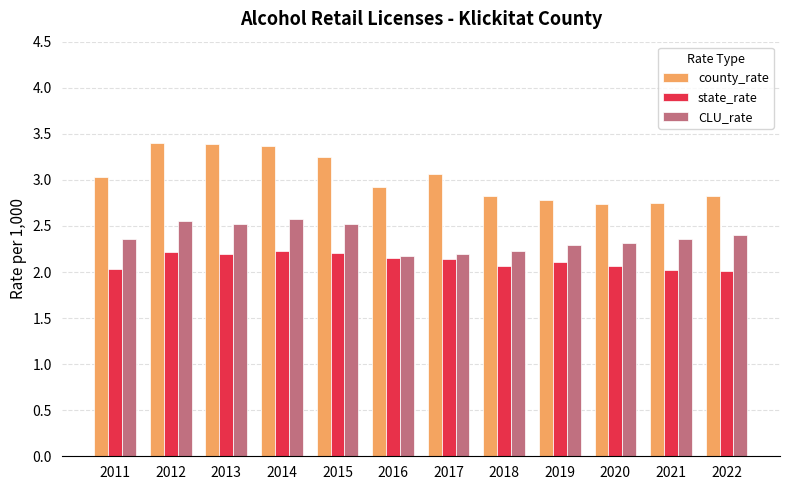

Rank the series at 2015 from lowest to highest value.

state_rate, CLU_rate, county_rate